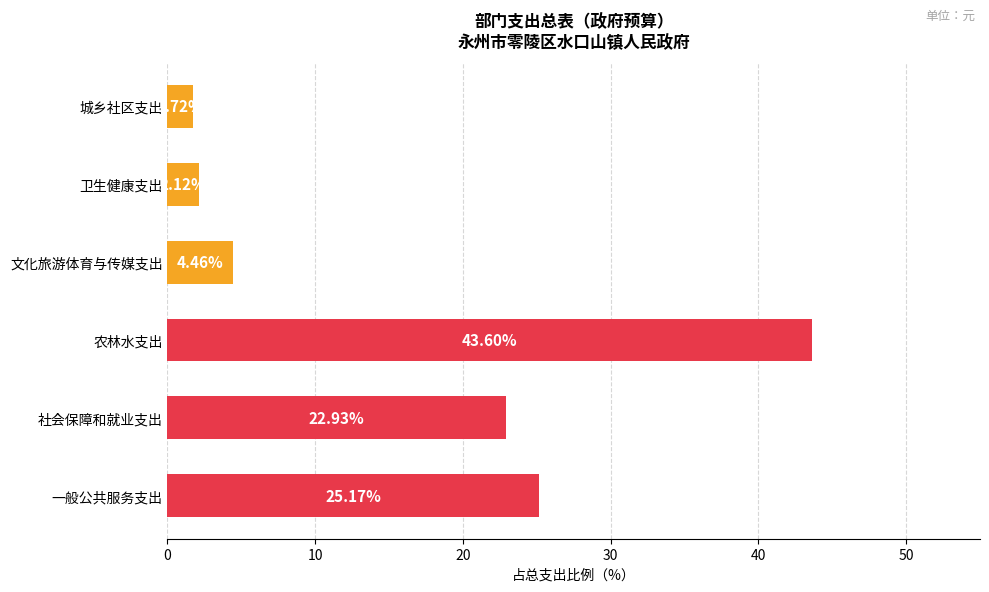

At which label is the value closest to 22?

社会保障和就业支出